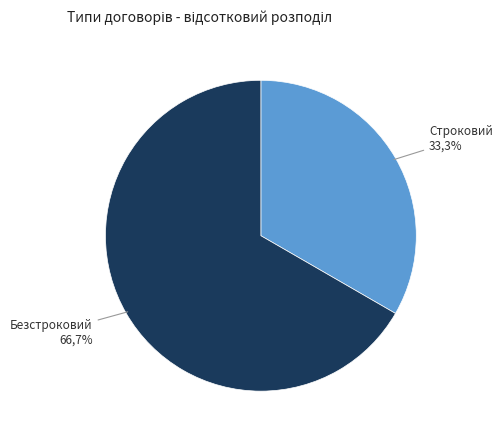

Which slice is the smallest?

Строковий